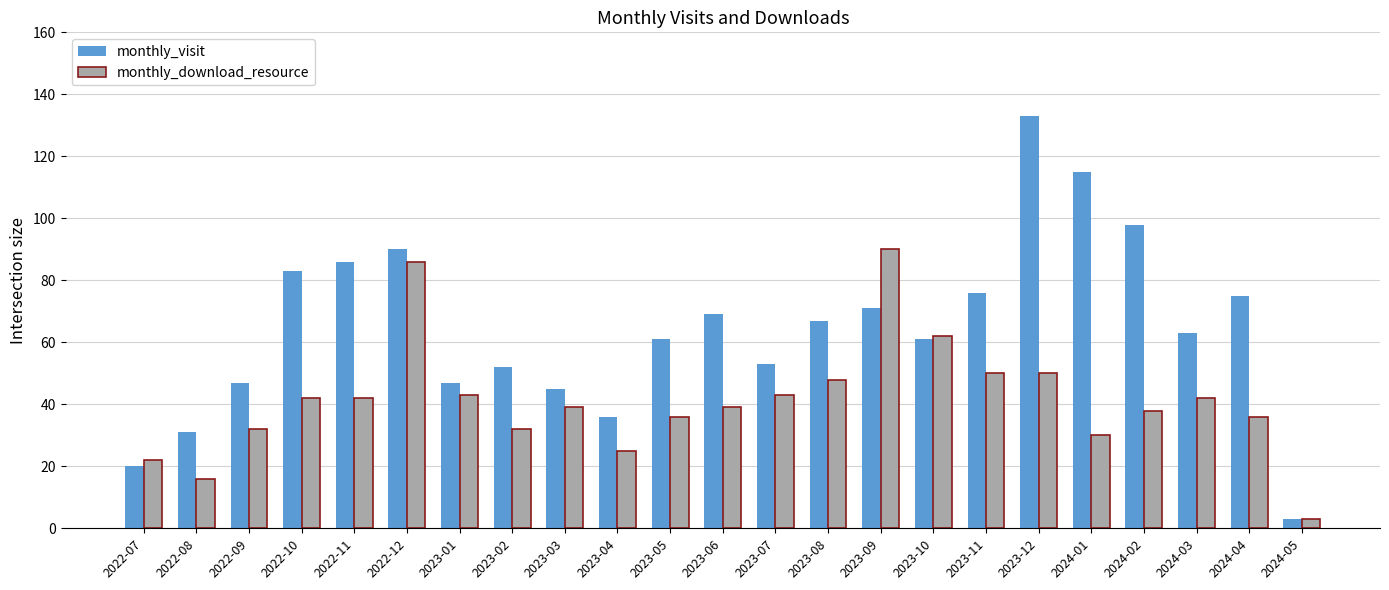

The monthly_visit series shows 52 at 2023-02. True or false?

True